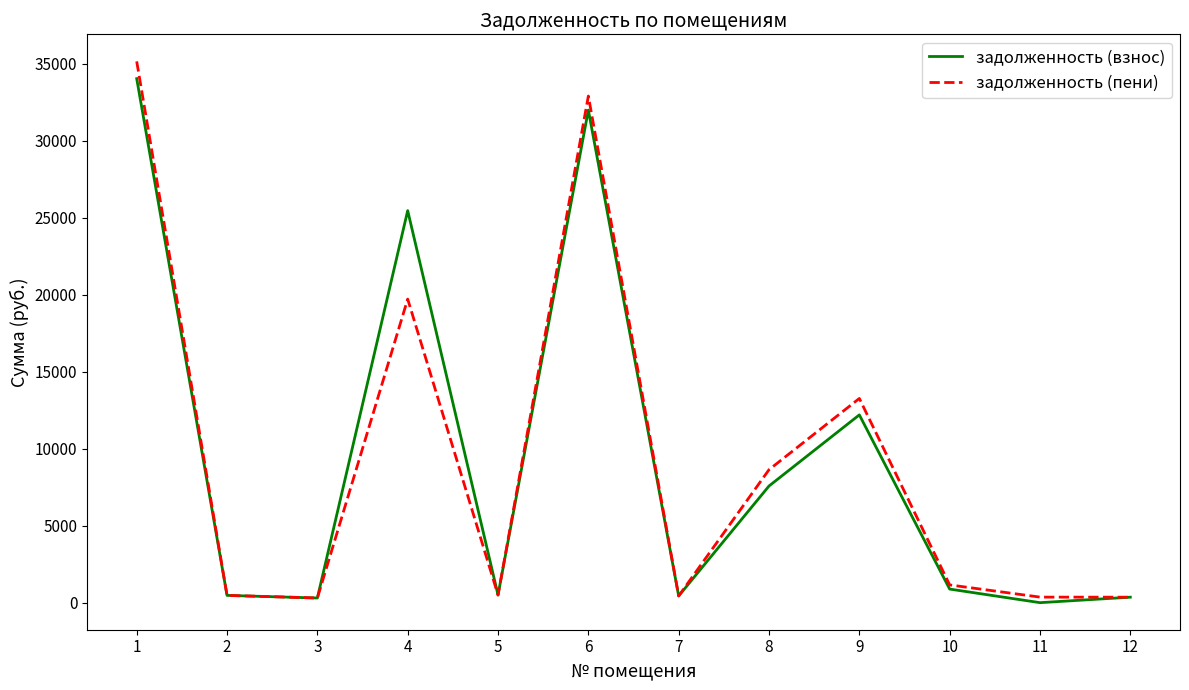

List the series in order of their peak value, highest first.

задолженность (пени), задолженность (взнос)